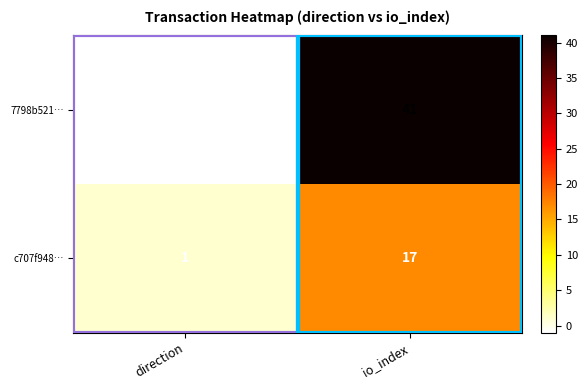

Rank the series at direction from lowest to highest value.

7798b521…, c707f948…